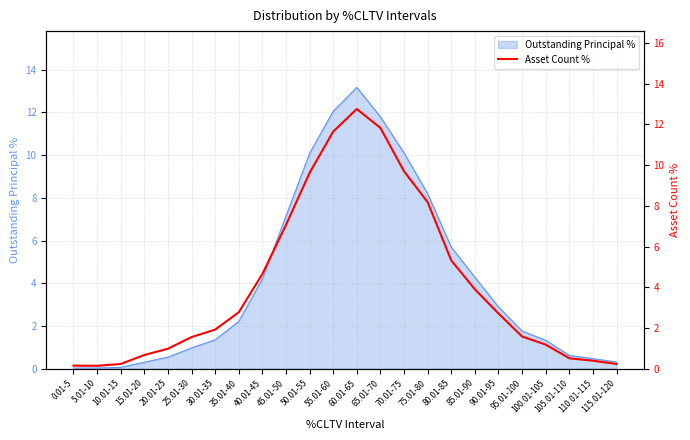

What is the label of the 20th point from the left?

95.01-100